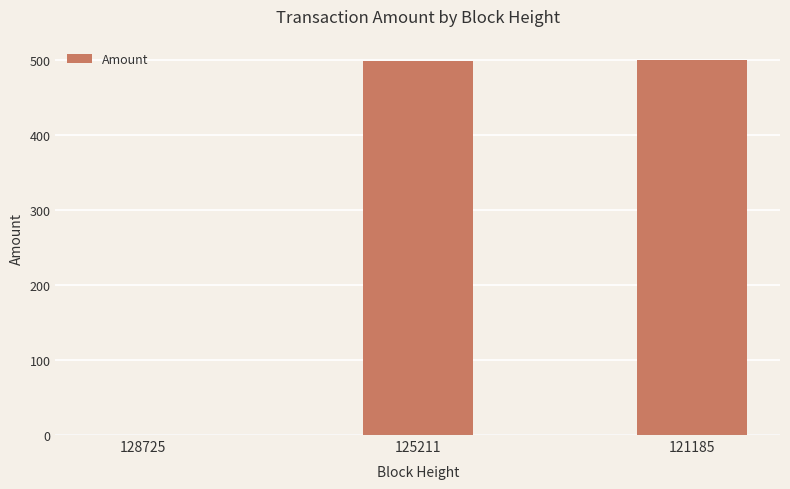

What is the maximum value shown in the chart?

500.0